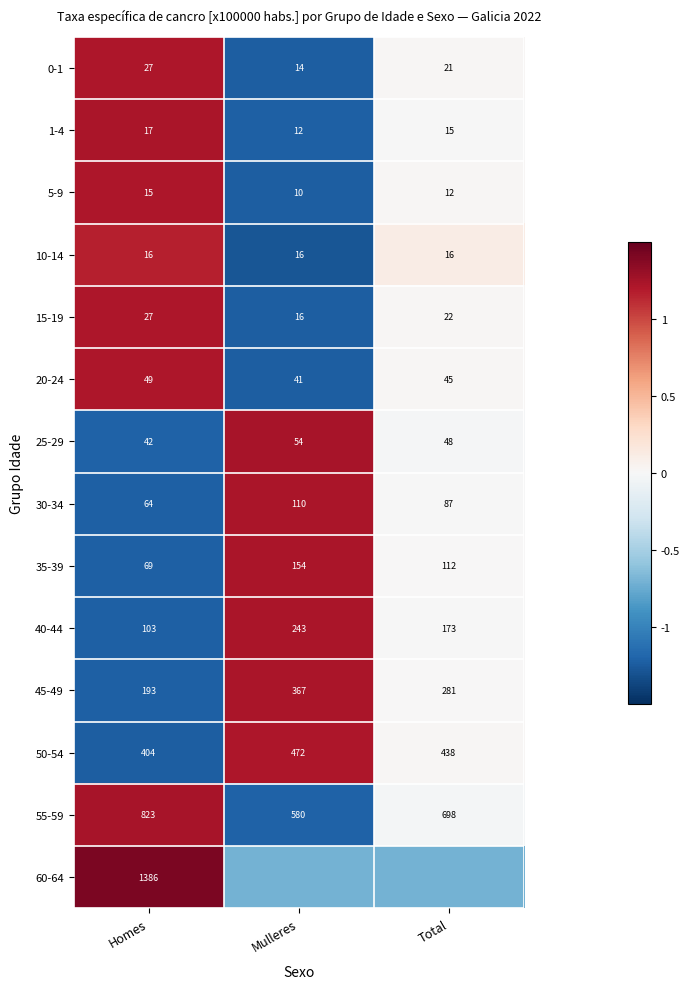

At which label does 30-34 first exceed 87?

Mulleres